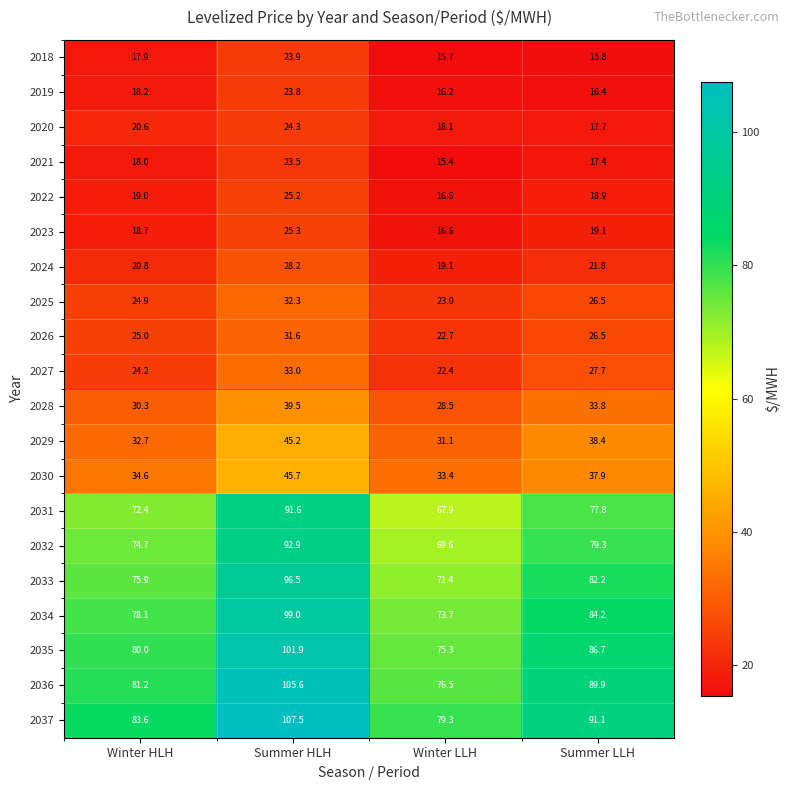

The 2018 series shows 12.5 at Winter HLH. True or false?

False